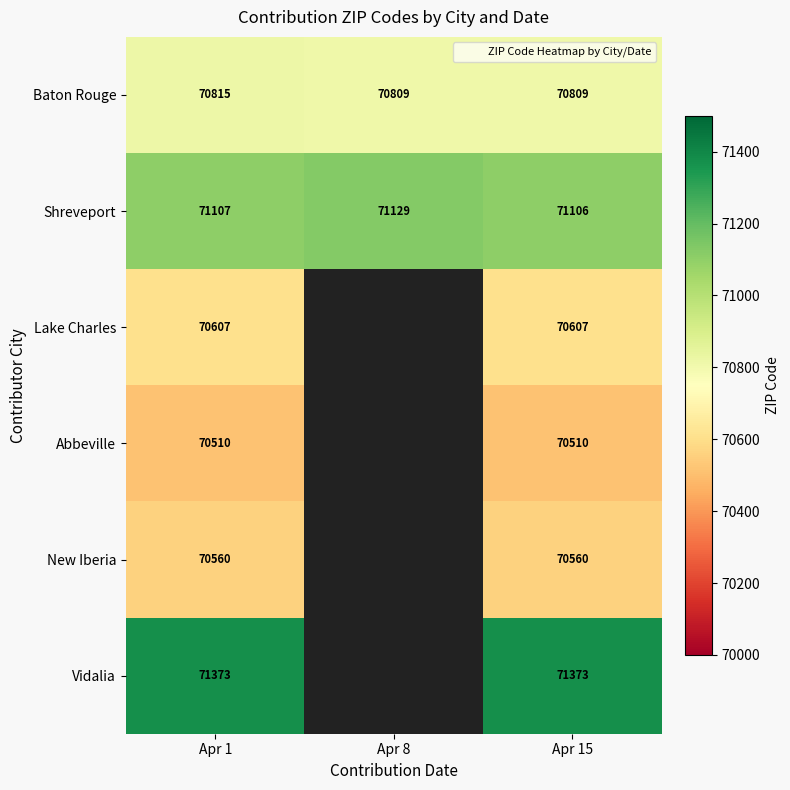

Which series has the largest total across all categories?

Shreveport